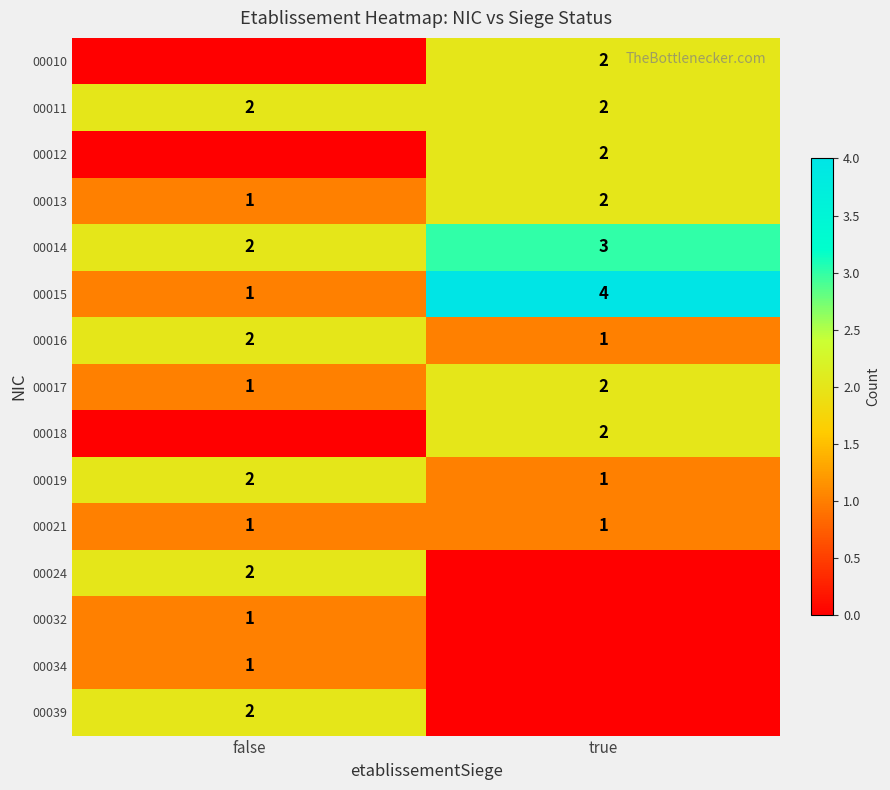

What is the highest value of the 00015 series?

4